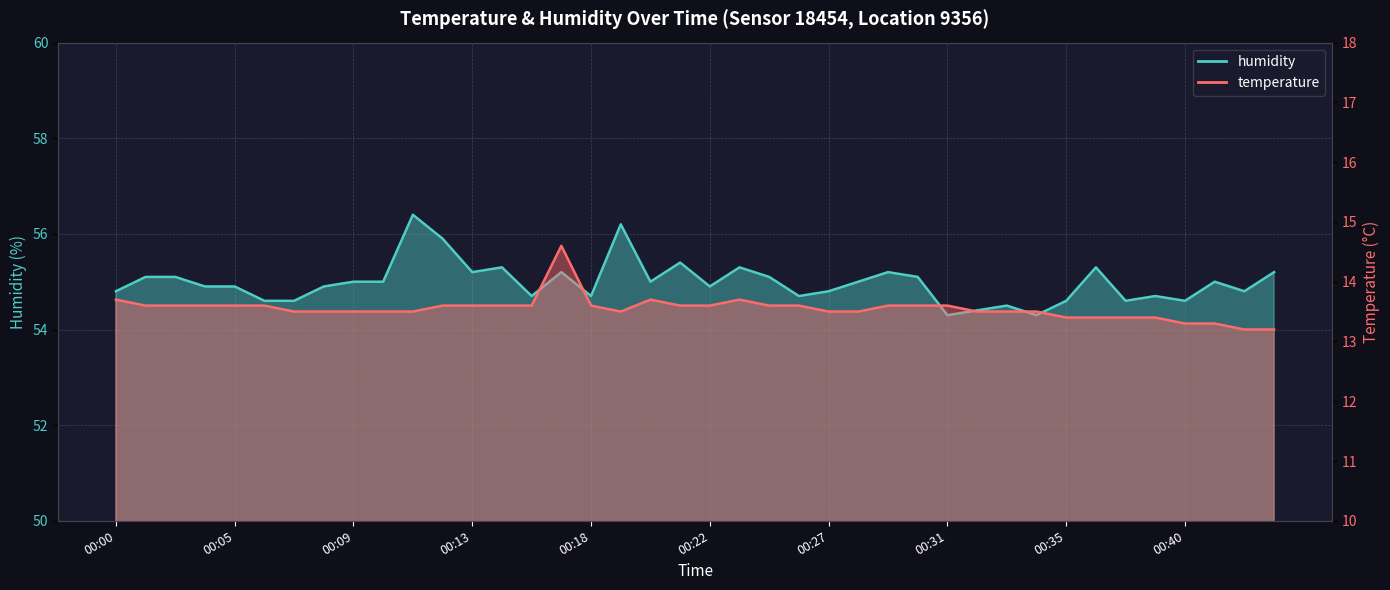

Reading right to left, transcribe all the data shown in this chart.

temperature: 13.2	13.2	13.3	13.3	13.4	13.4	13.4	13.4	13.5	13.5	13.5	13.6	13.6	13.6	13.5	13.5	13.6	13.6	13.7	13.6	13.6	13.7	13.5	13.6	14.6	13.6	13.6	13.6	13.6	13.5	13.5	13.5	13.5	13.5	13.6	13.6	13.6	13.6	13.6	13.7
humidity: 55.2	54.8	55.0	54.6	54.7	54.6	55.3	54.6	54.3	54.5	54.4	54.3	55.1	55.2	55.0	54.8	54.7	55.1	55.3	54.9	55.4	55.0	56.2	54.7	55.2	54.7	55.3	55.2	55.9	56.4	55.0	55.0	54.9	54.6	54.6	54.9	54.9	55.1	55.1	54.8